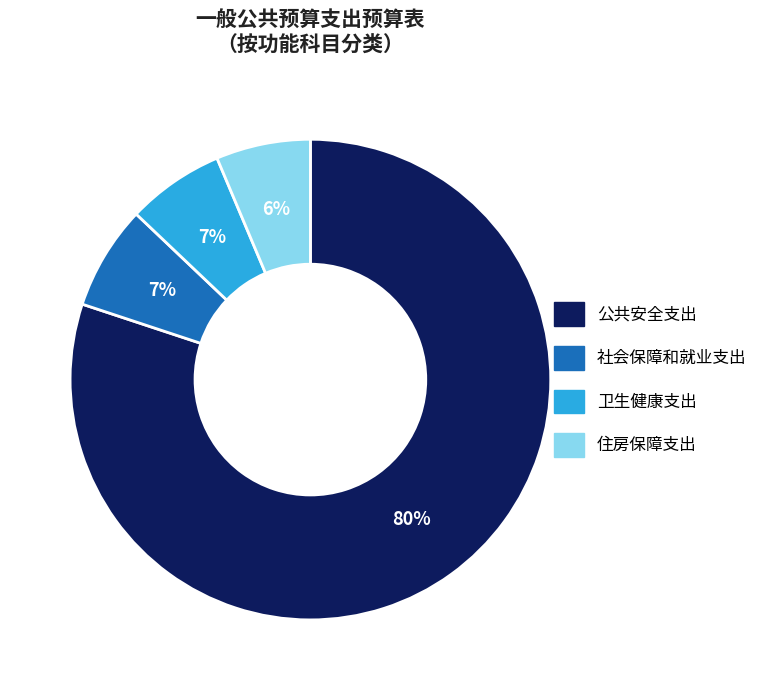

True or false: 公共安全支出 accounts for 89% of the total.

False